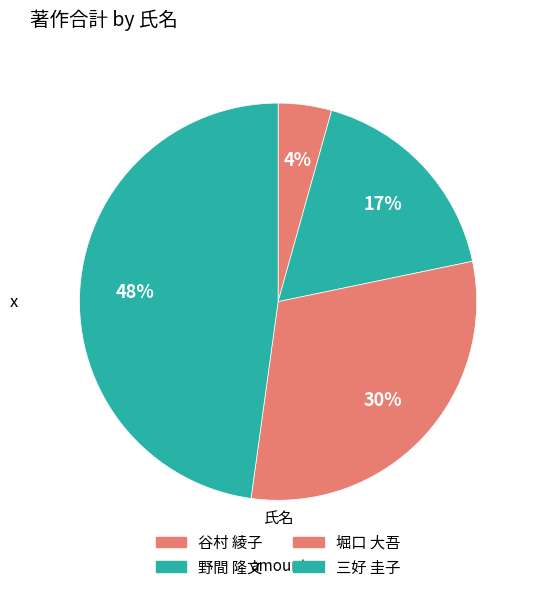

How many slices are in this pie chart?

4